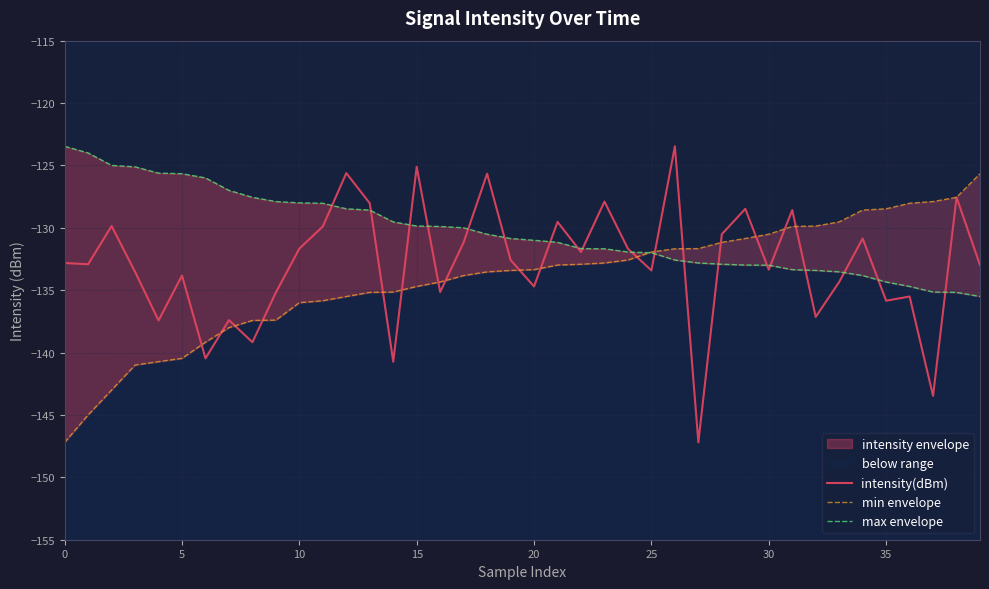

True or false: intensity(dBm) has a value of -210.9 at 30.

False